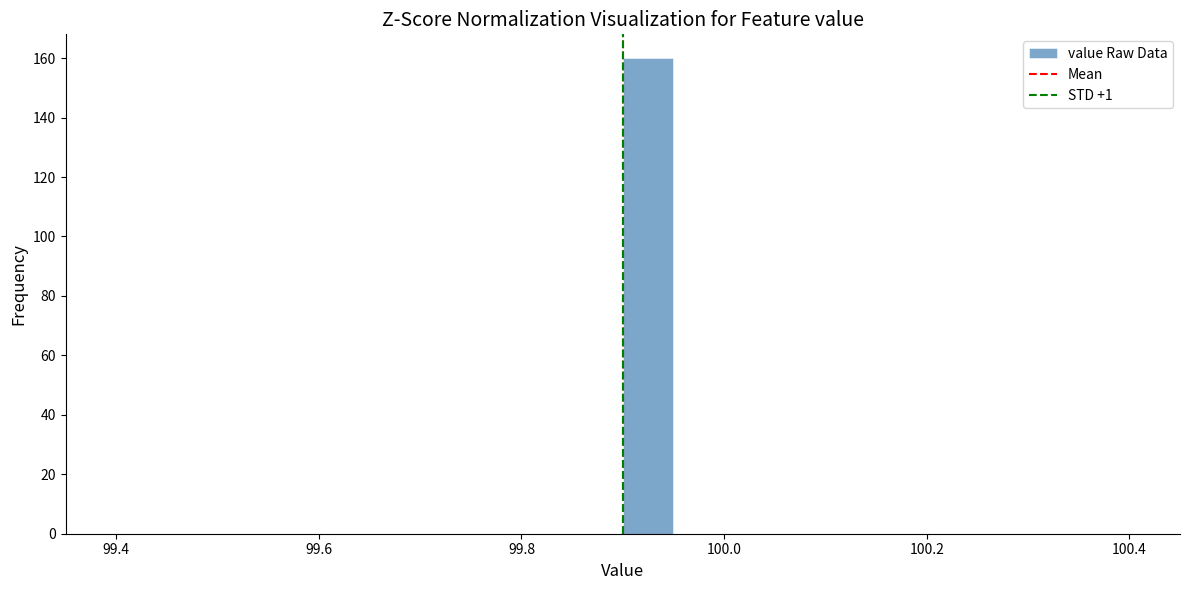

Around what value on the x-axis is the tallest bar? Give the approximate position of its centre, as read against the axis.

99.92